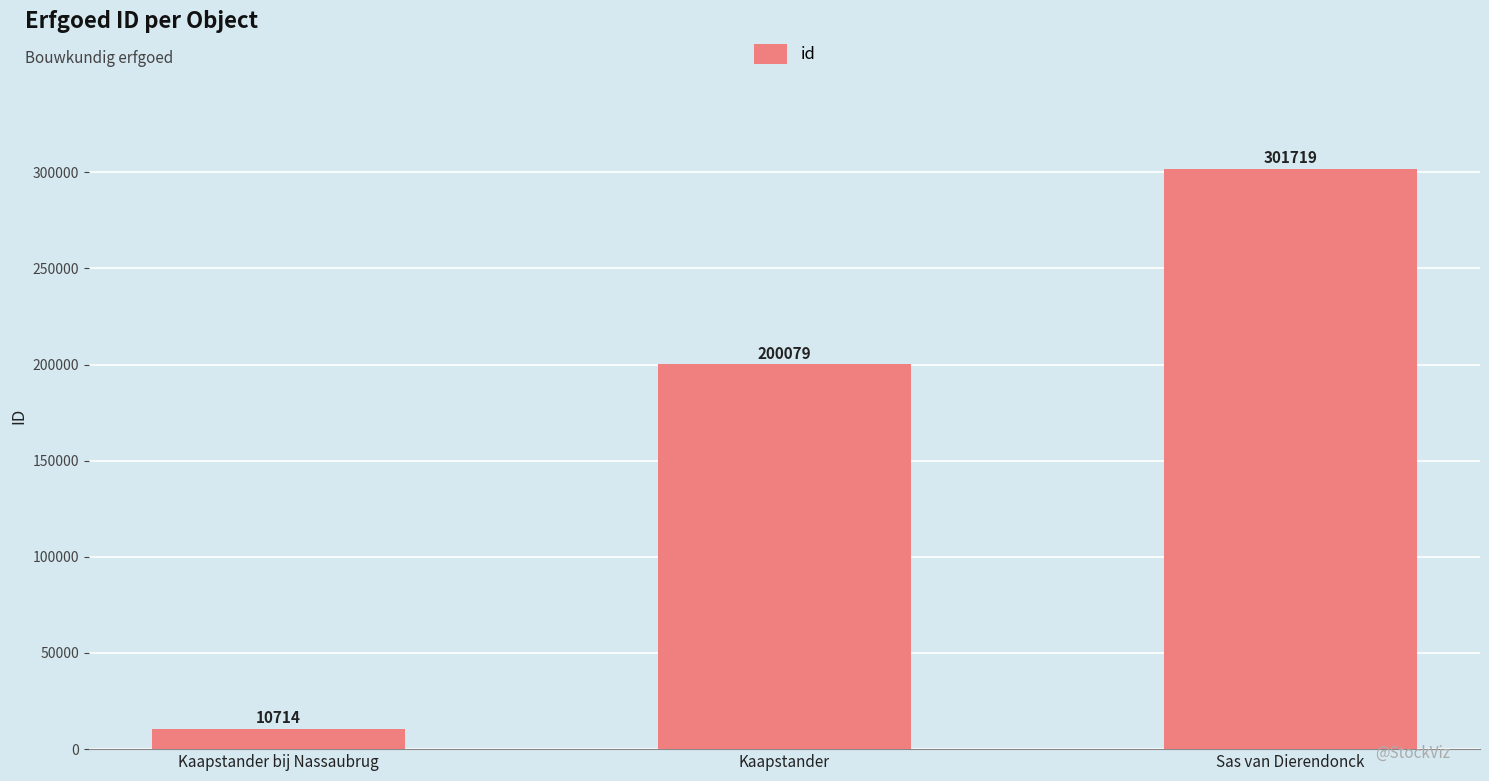

Rank the categories by value from lowest to highest.

Kaapstander bij Nassaubrug, Kaapstander, Sas van Dierendonck